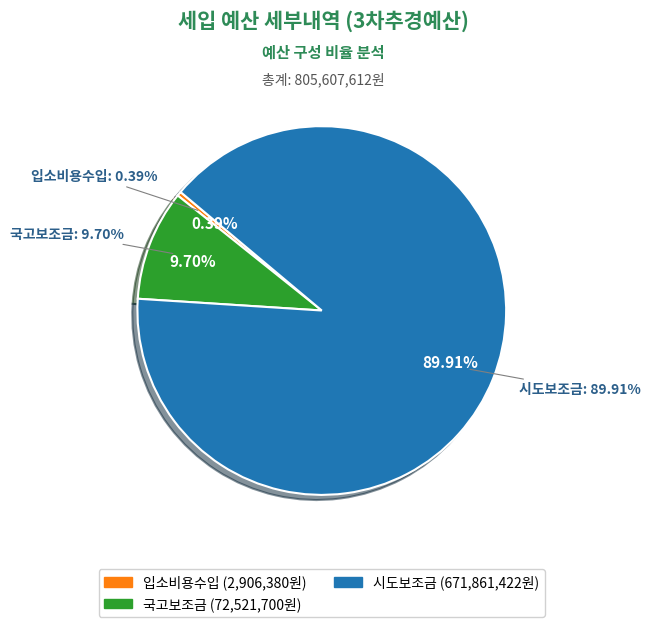

How many slices are in this pie chart?

3